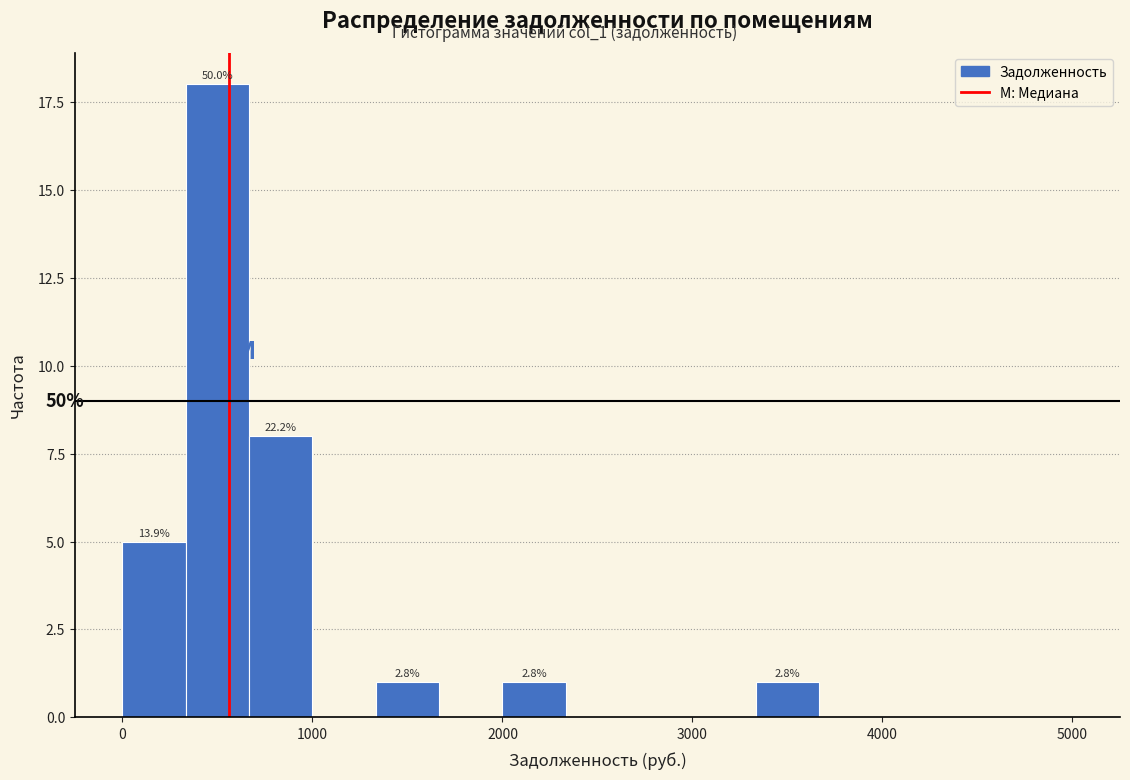

Read against the x-axis, roughly where is the centre of the tallest bar?

500